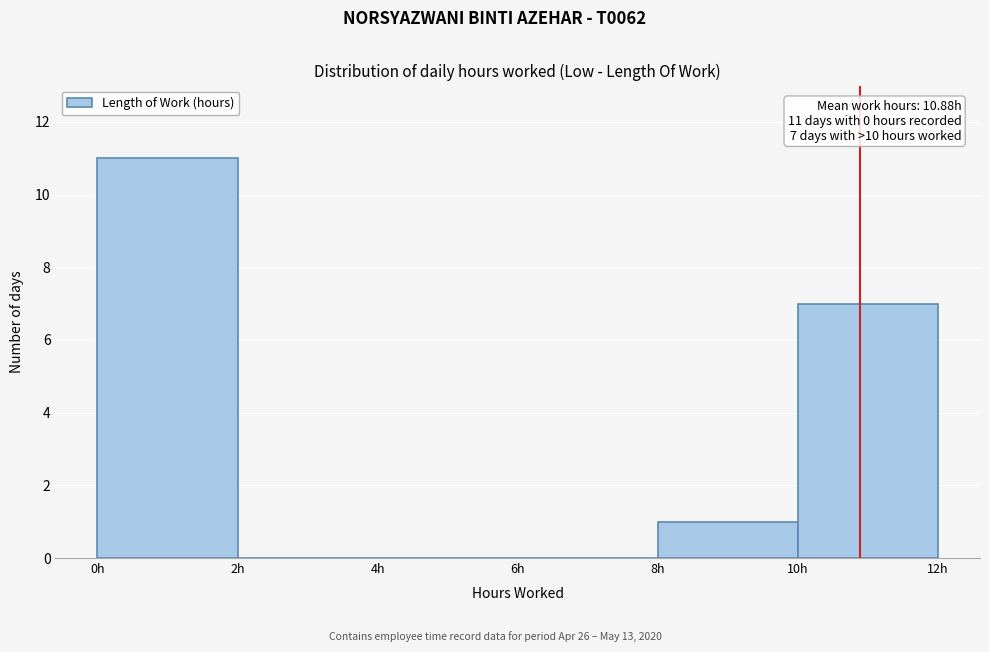

Over which range of the x-axis is the bar tallest?

0 to 2